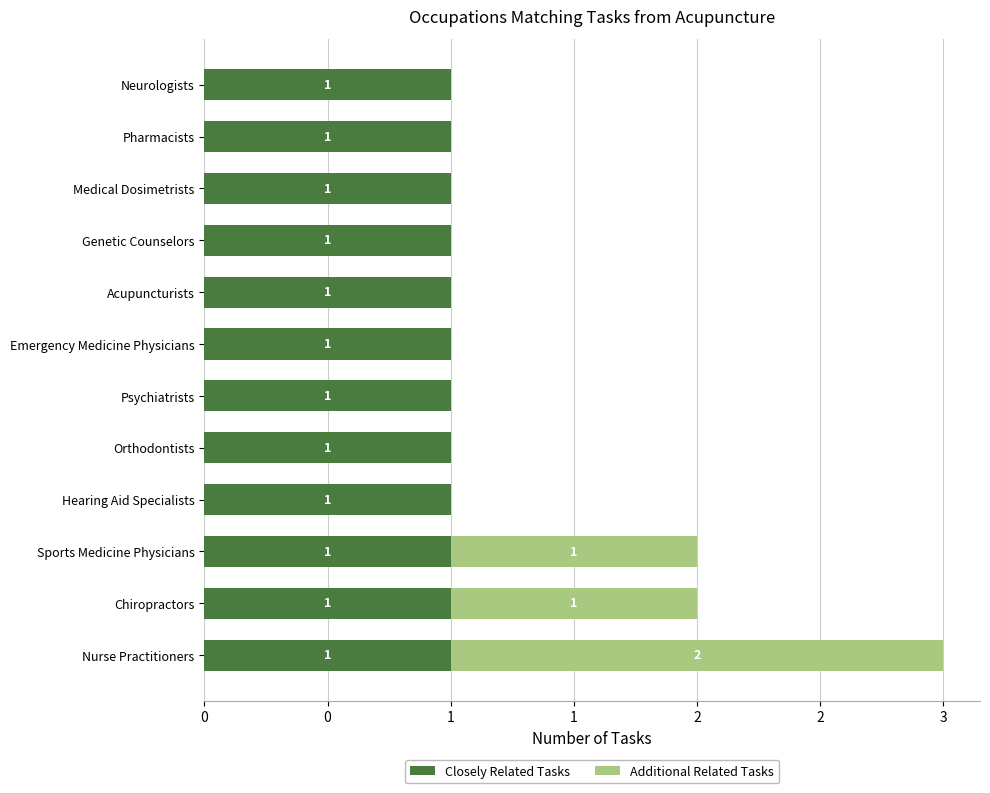

What are all the series names shown in the legend?

Closely Related Tasks, Additional Related Tasks